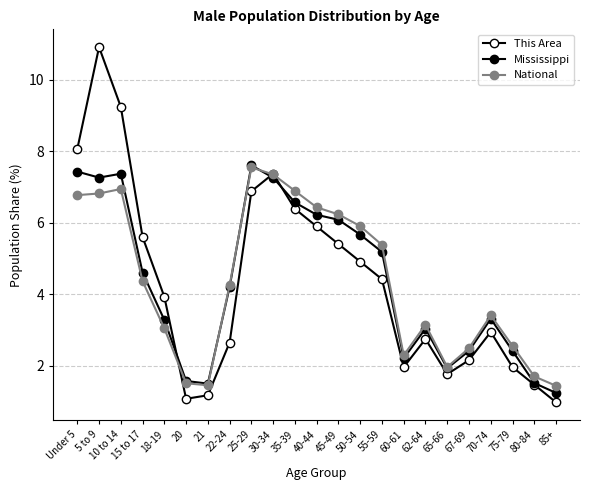

True or false: This Area has a value of 1.1 at 62-64.

False